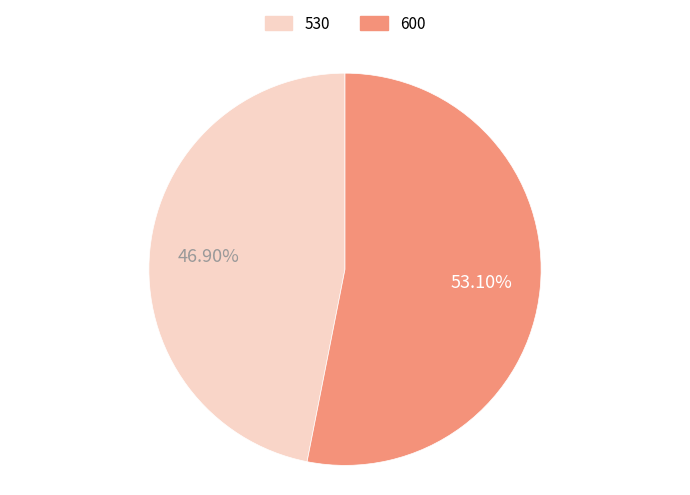

Count the number of slices in the pie.

2